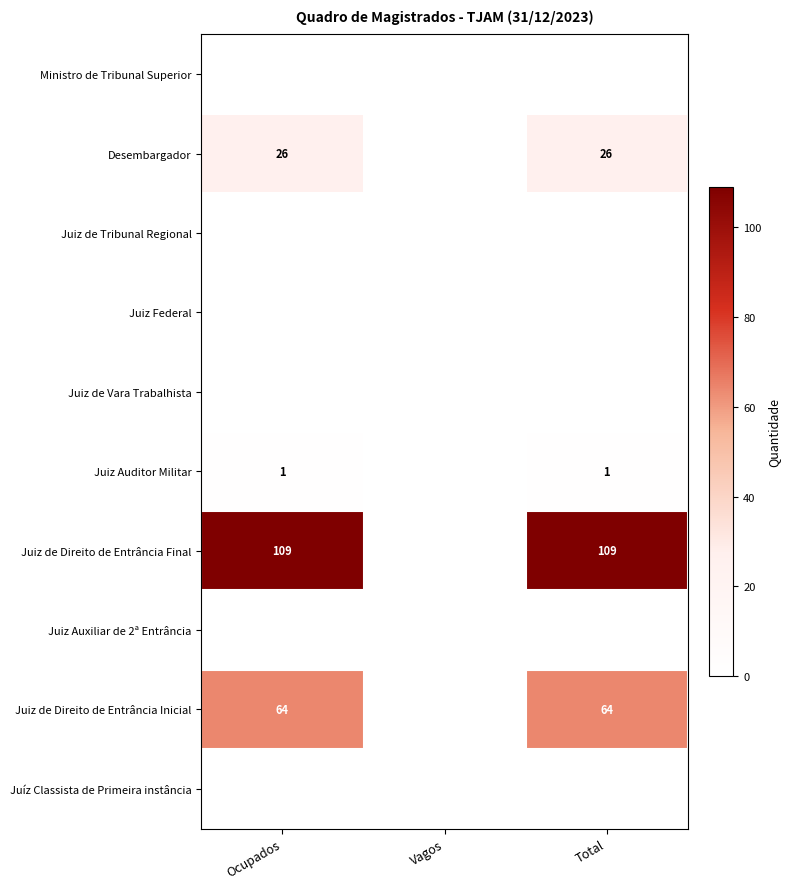

True or false: Desembargador has a value of 9 at Ocupados.

False